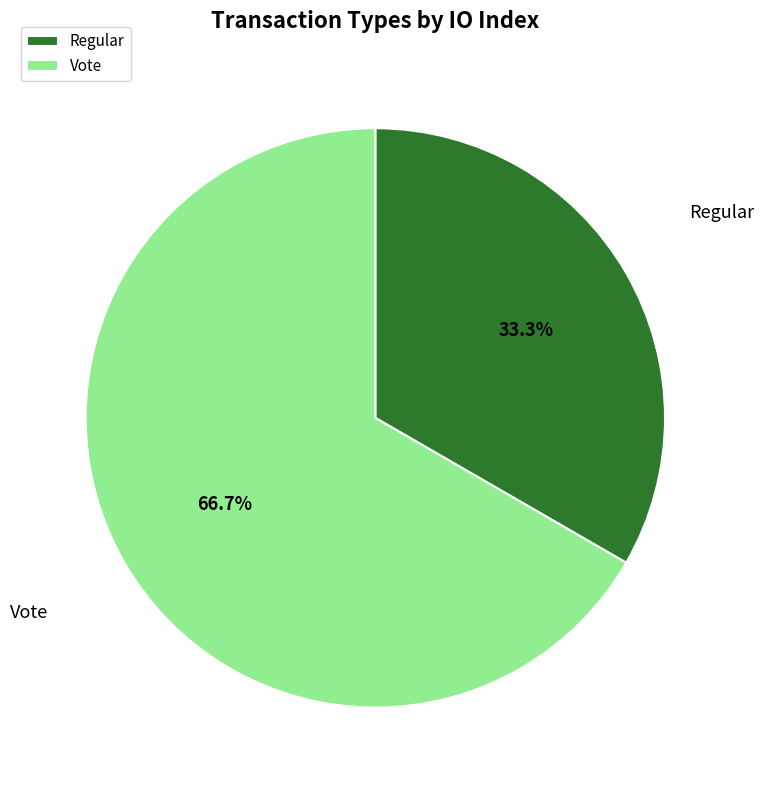

Which category has the smallest portion of the pie?

Regular